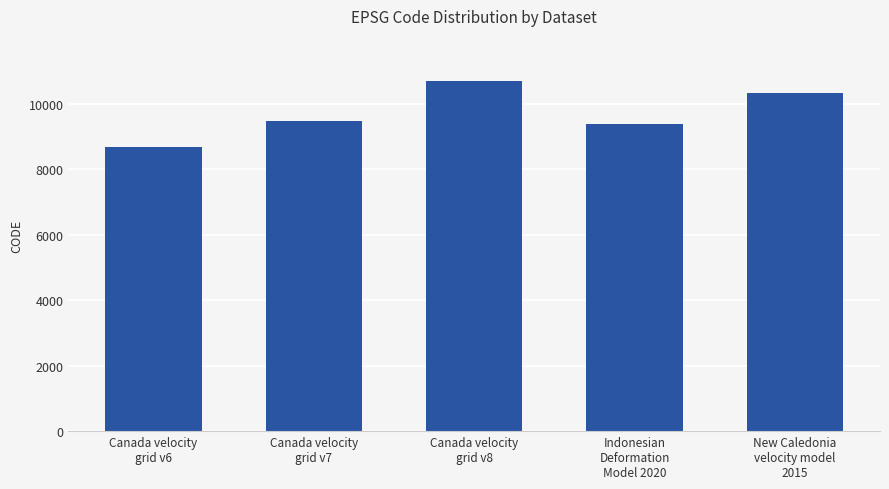

List the labels in order of value, smallest first.

Canada velocity
grid v6, Indonesian
Deformation
Model 2020, Canada velocity
grid v7, New Caledonia
velocity model
2015, Canada velocity
grid v8